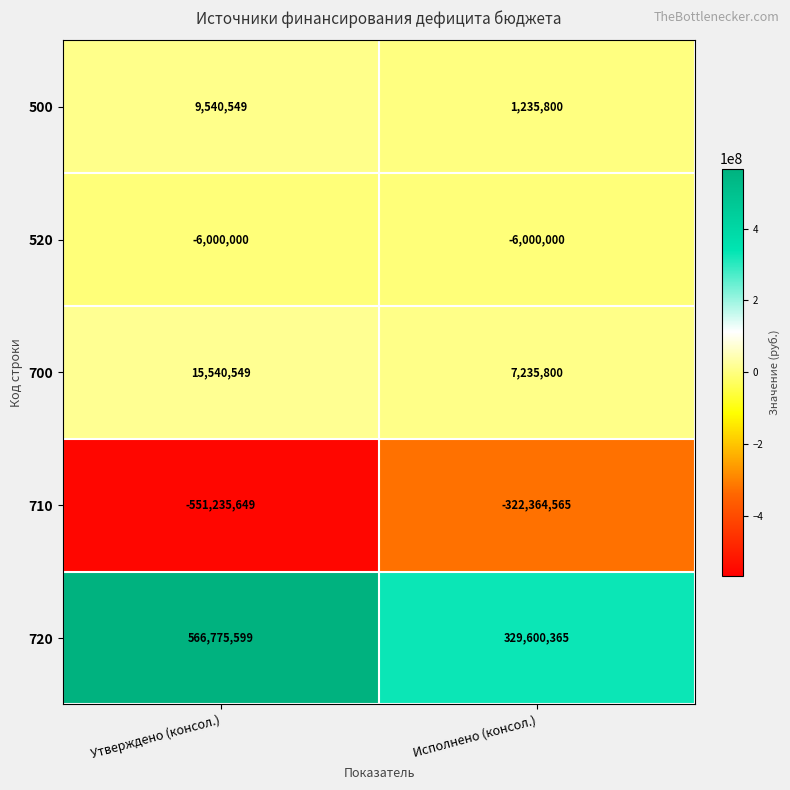

Which series has the largest range (max minus min)?

720